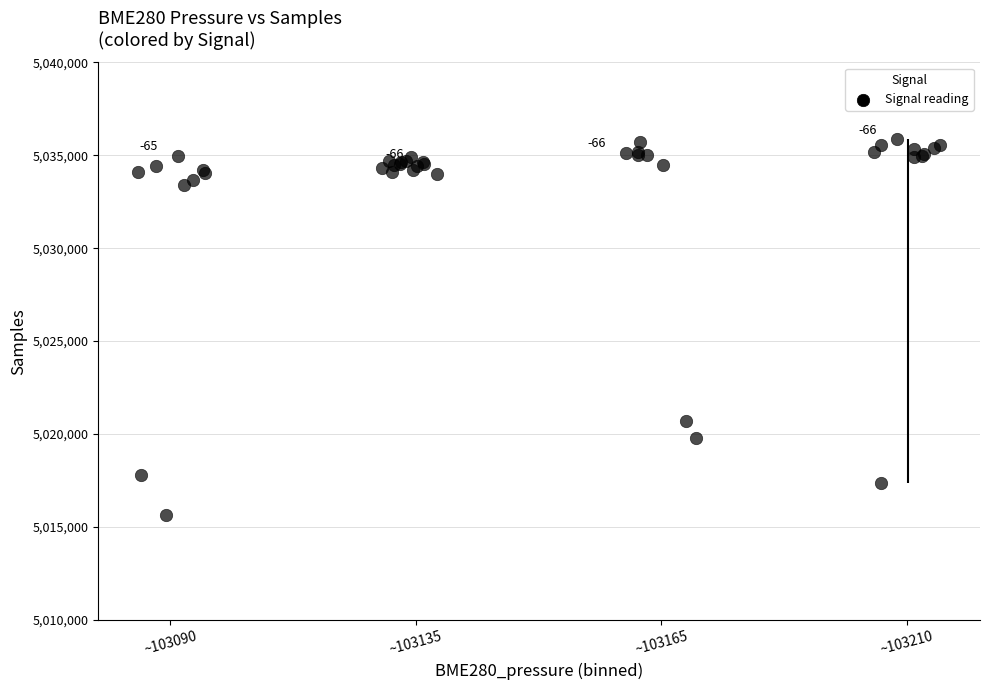

What Y value in the scatter plot is closest to 5025748?

5020713